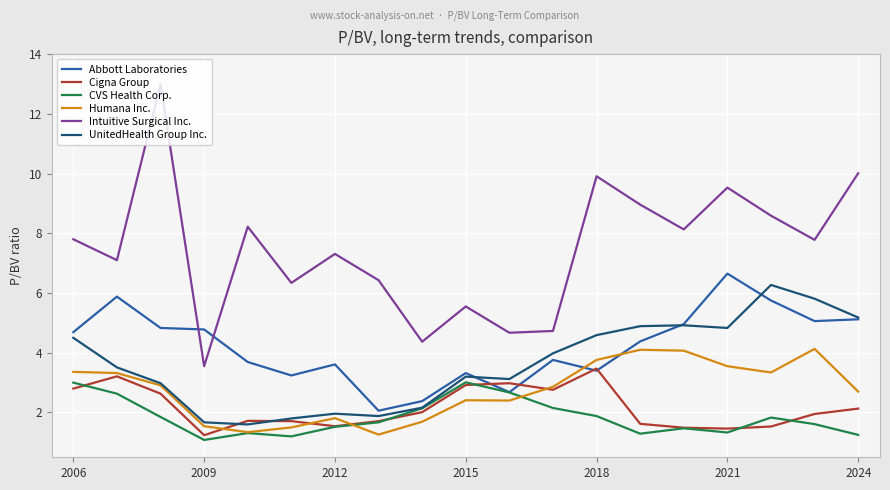

What is the minimum value shown in the chart?

1.1